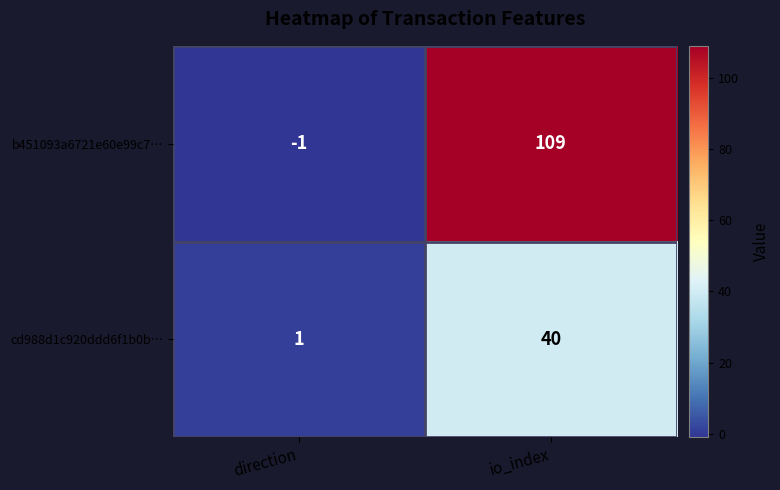

List the series in order of their peak value, highest first.

b451093a6721e60e99c7…, cd988d1c920ddd6f1b0b…